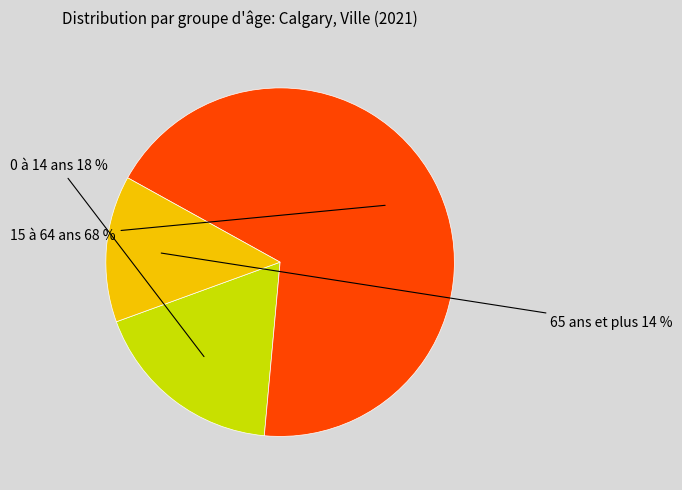

To the nearest percent, what is the average slice percentage?

33%